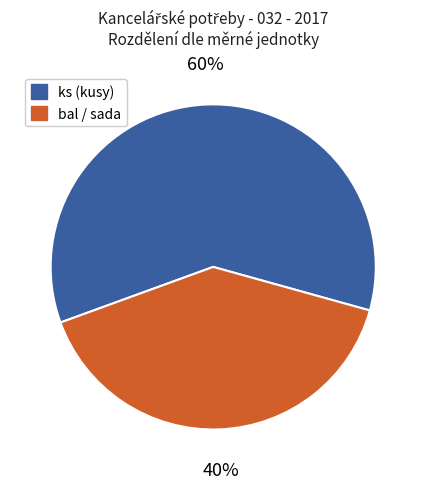

Is there a majority slice in this chart?

Yes